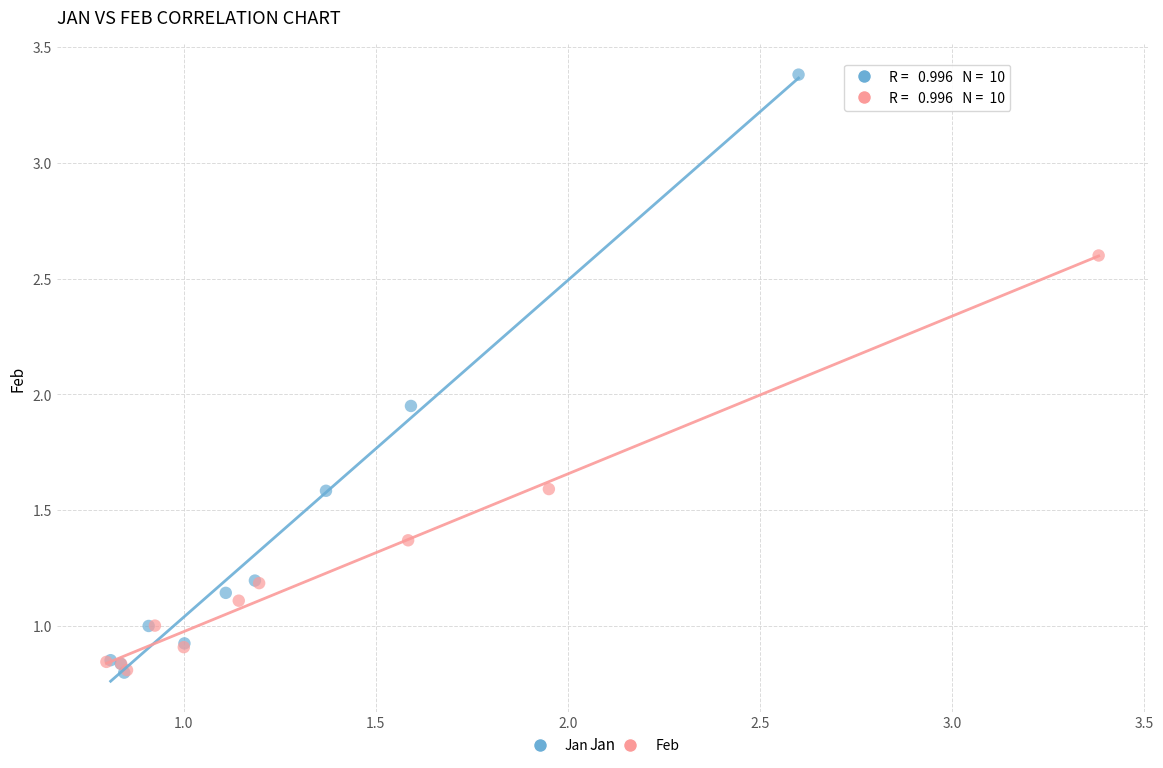

Which series contains the highest Y value?

Jan